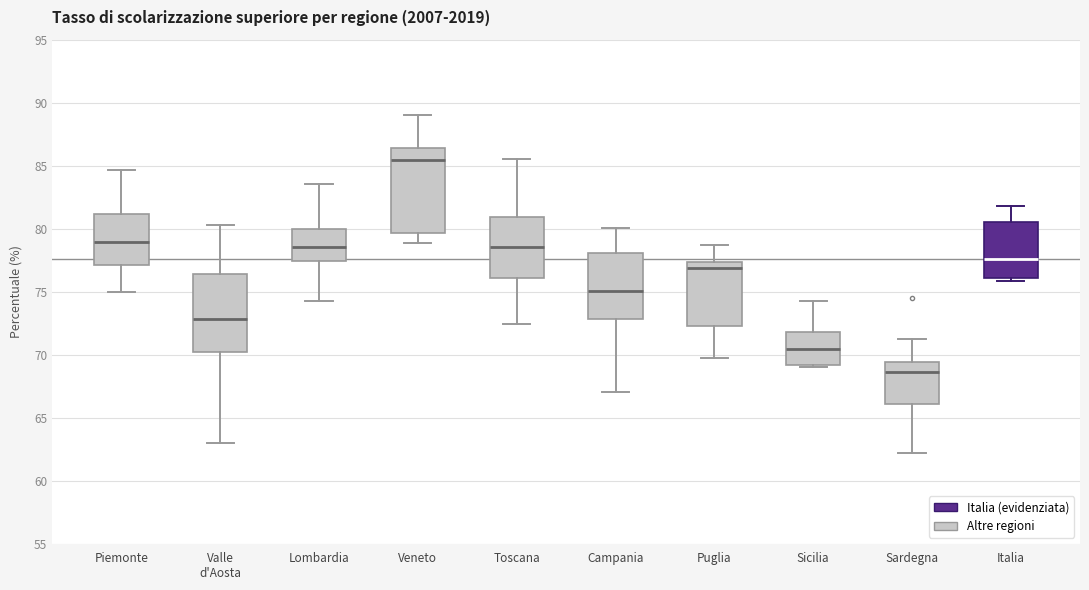

Reading left to right, transcribe this box plot: for each box, give where its median line is, the range the box spans, and where its two whiskers end, as read against the y-axis. The values are not printed on the chart, so give them approximately, as read against the axis.

Piemonte: median 79.0, box 77.0 to 81.0, whiskers 75.0 to 84.5
Valle d'Aosta: median 73.0, box 70.0 to 76.5, whiskers 63.0 to 80.5
Lombardia: median 78.5, box 77.5 to 80.0, whiskers 74.0 to 83.5
Veneto: median 85.5, box 79.5 to 86.5, whiskers 79.0 to 89.0
Toscana: median 78.5, box 76.0 to 81.0, whiskers 72.5 to 85.5
Campania: median 75.0, box 73.0 to 78.0, whiskers 67.0 to 80.0
Puglia: median 77.0, box 72.5 to 77.5, whiskers 69.5 to 78.5
Sicilia: median 70.5, box 69.0 to 72.0, whiskers 69.0 (just below the box's lower edge) to 74.5
Sardegna: median 68.5, box 66.0 to 69.5, whiskers 62.0 to 71.5
Italia: median 77.5, box 76.0 to 80.5, whiskers 76.0 (just below the box's lower edge) to 82.0